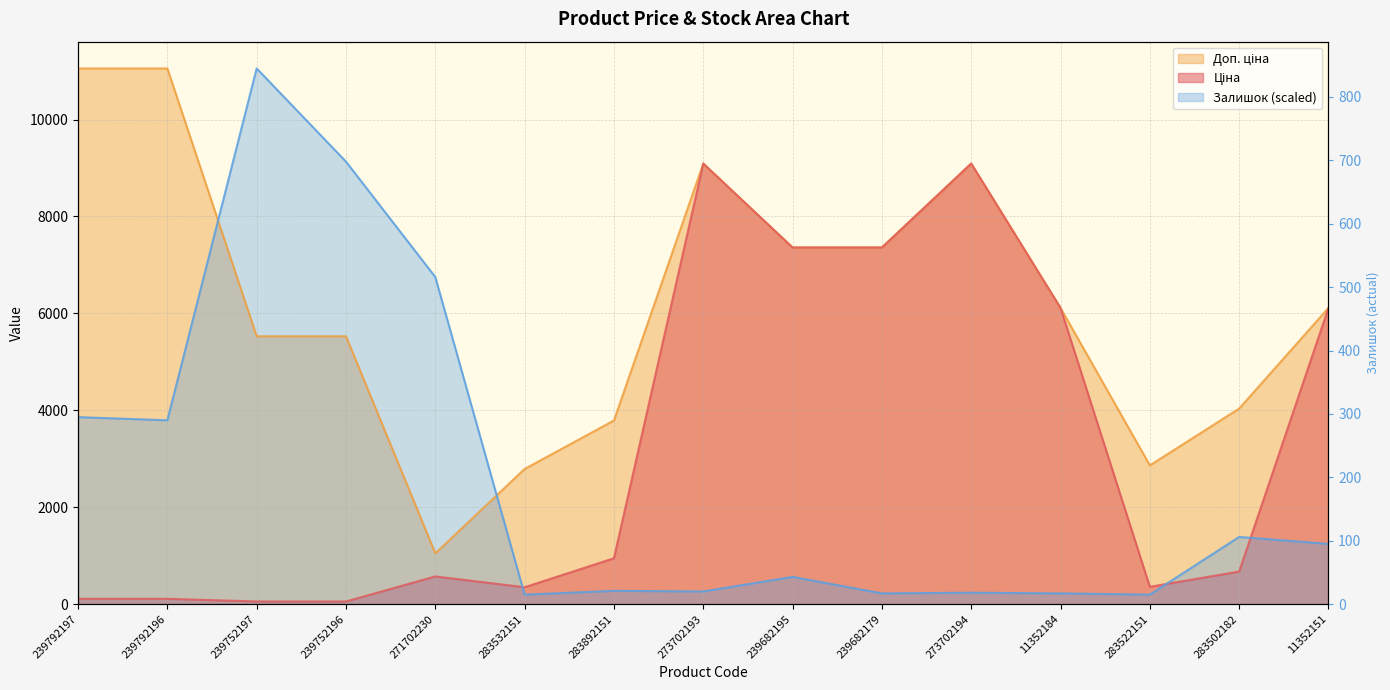

What is the difference between the Ціна values at 239752197 and 273702193?

9036.7